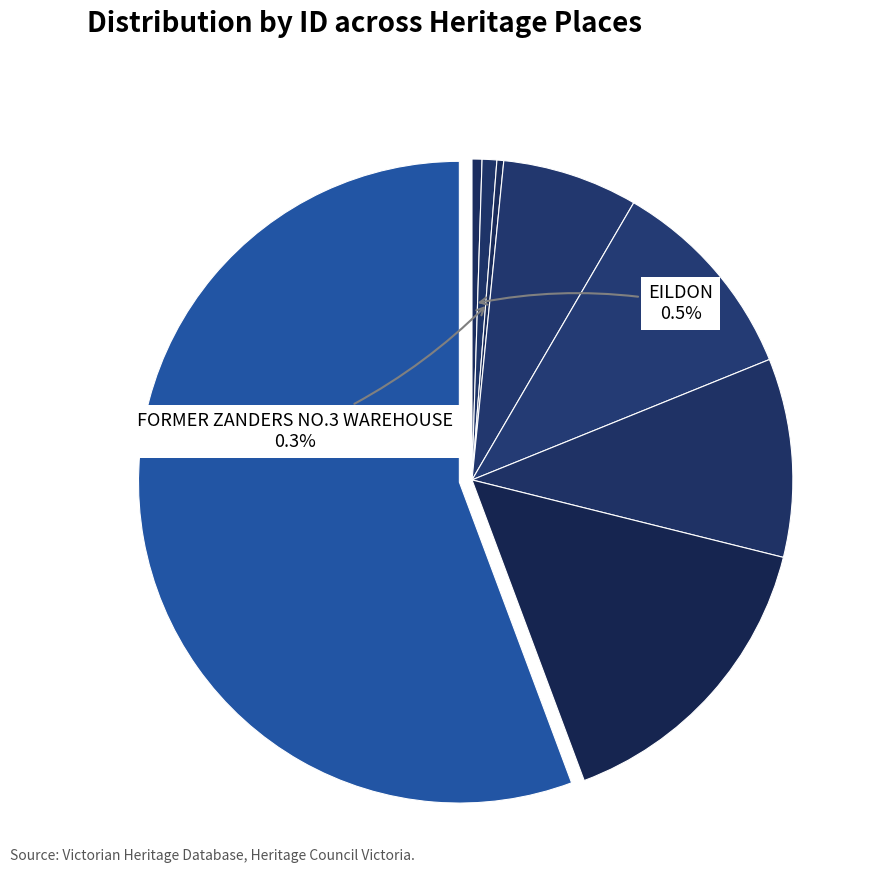

How many segments does this pie chart have?

8